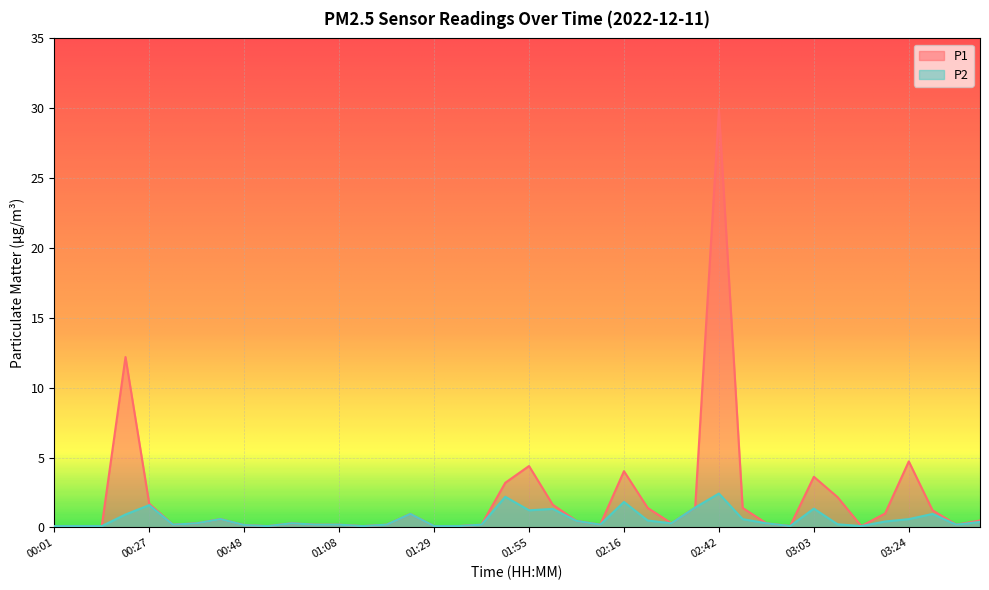

At which category is the sum across all series the highest?

02:42